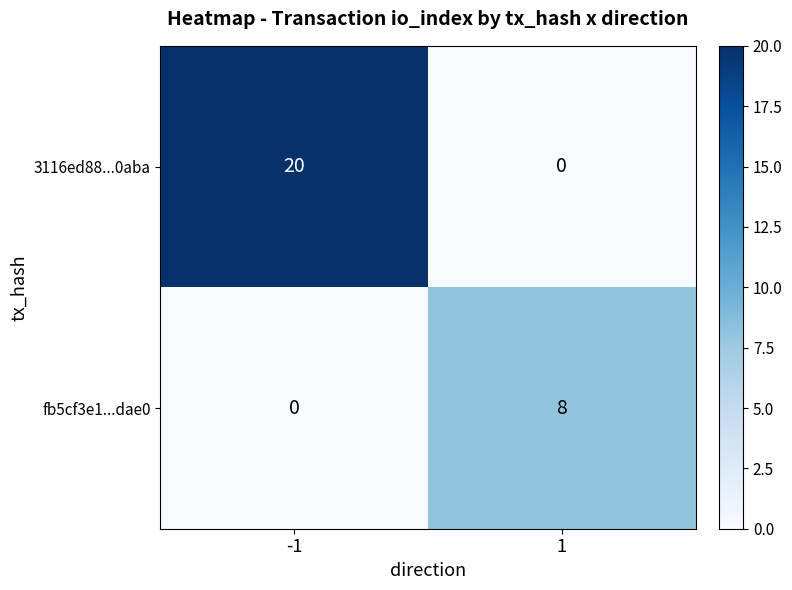

How many categories are shown in the chart?

2